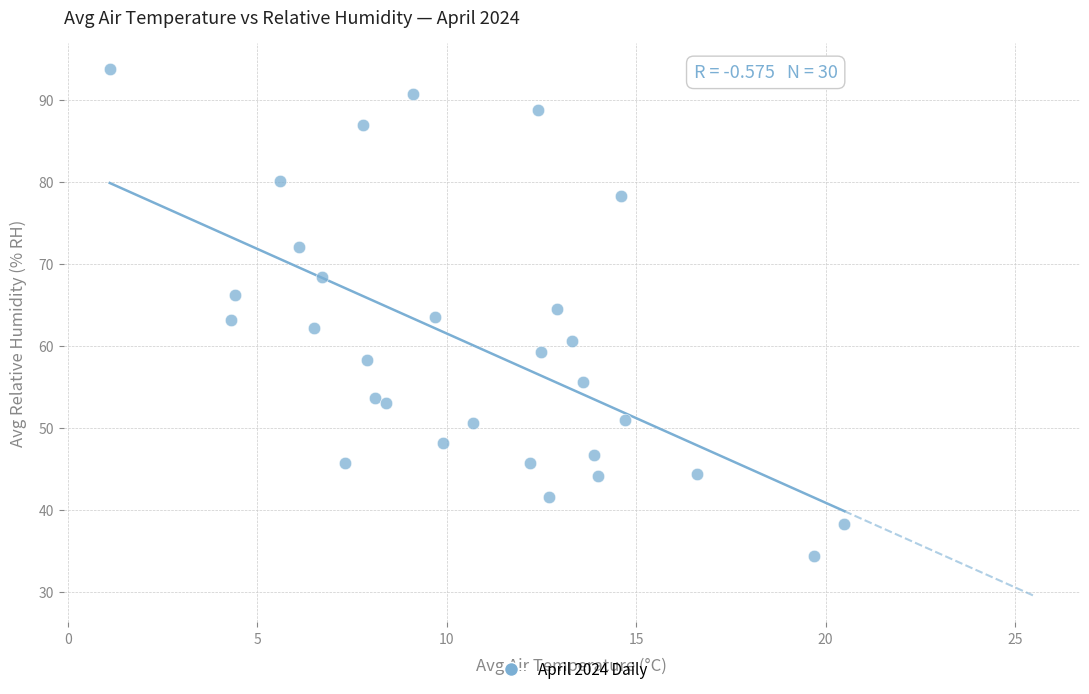

What is the range of X values (max minus min)?

19.4